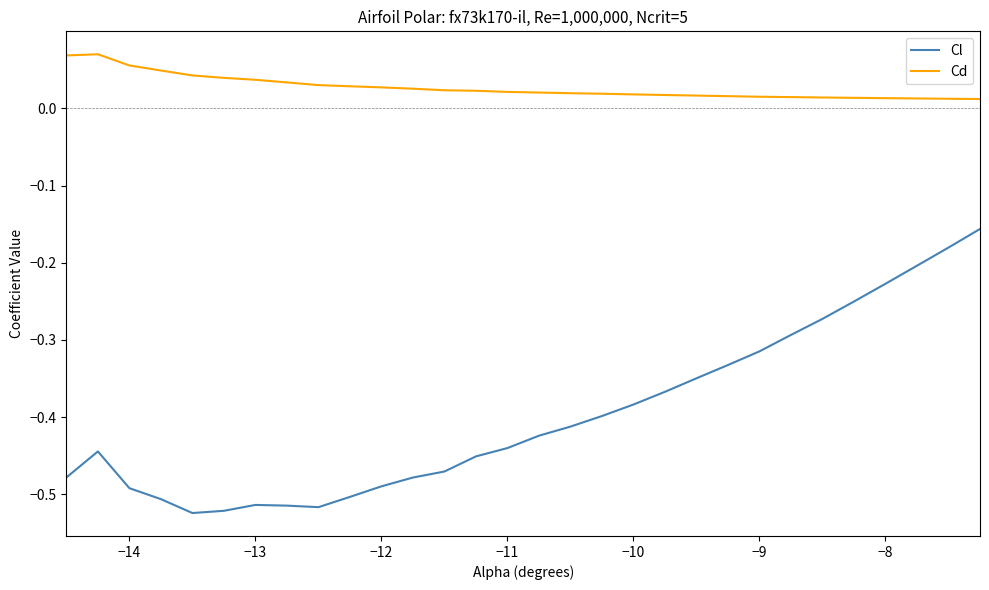

Rank the series by their maximum value, from highest to lowest.

Cd, Cl